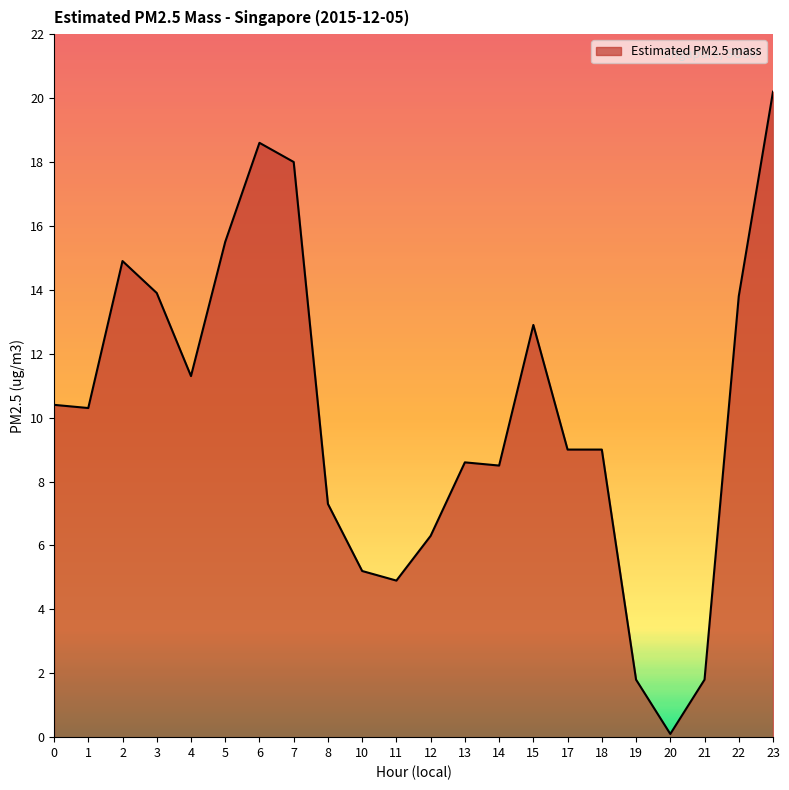

Which category has the highest value across all series?

23